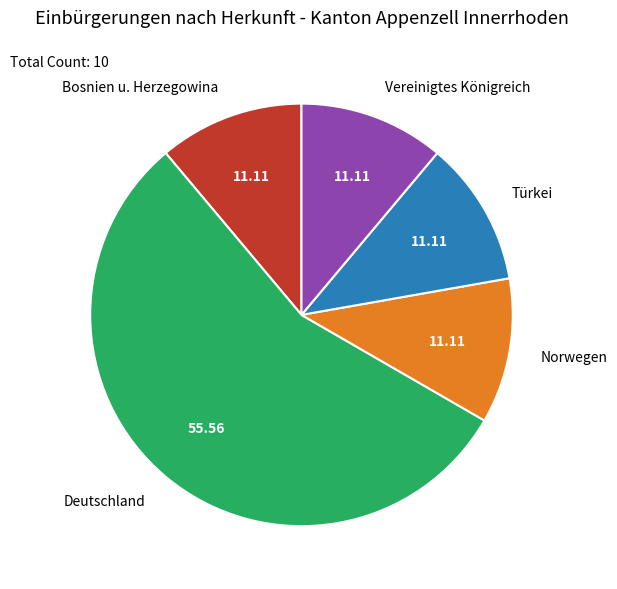

Combined, do Vereinigtes Königreich and Türkei account for over 50%?

No